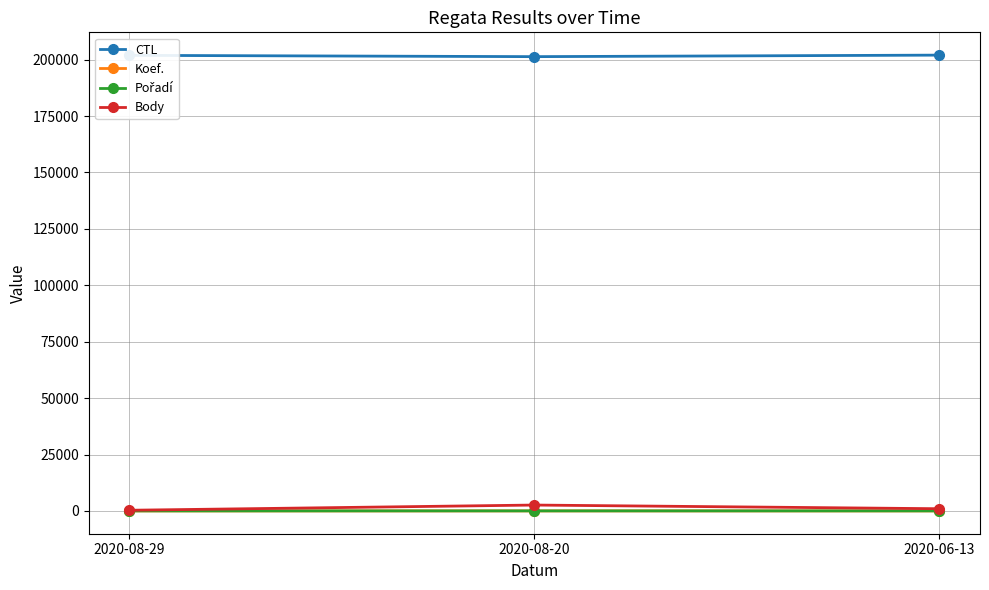

Is it true that Body equals 303 at 2020-08-29?

True